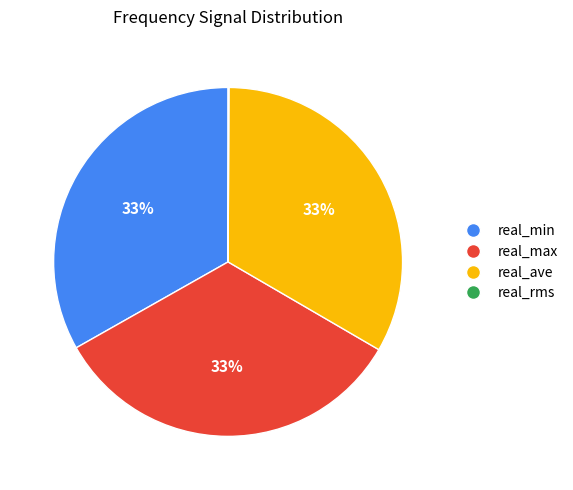

Is there a majority slice in this chart?

No